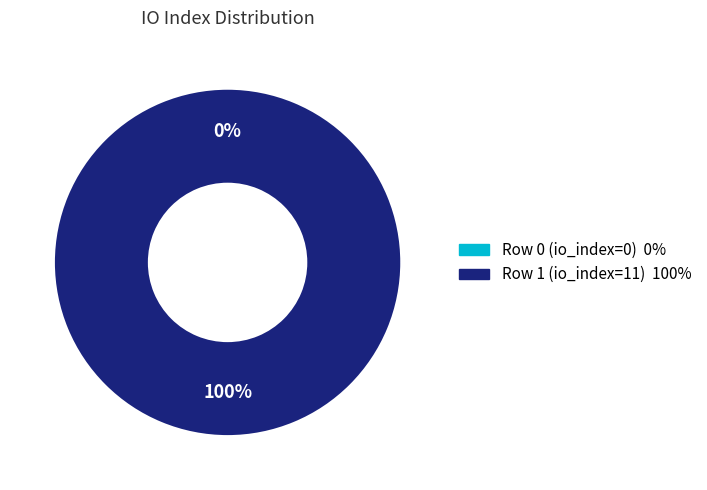

Do Row 1 (io_index=11) and Row 0 (io_index=0) together represent more than half of the pie?

Yes